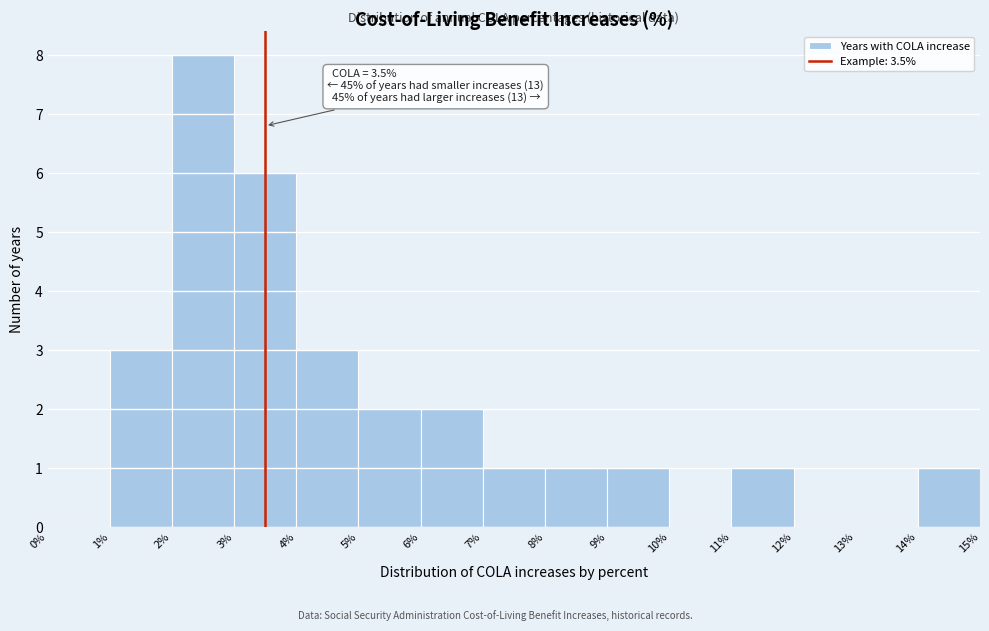

Which range on the x-axis has the tallest bar?

2% to 3%